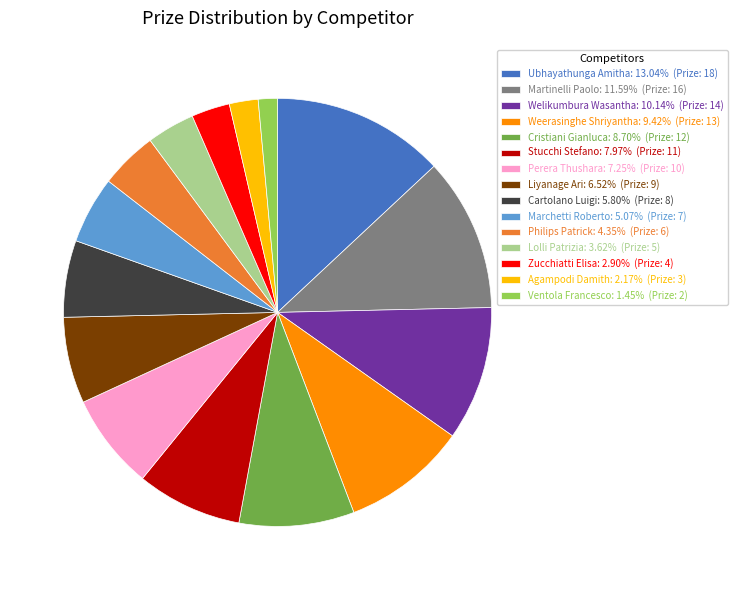

Is Martinelli Paolo the majority of the pie?

No